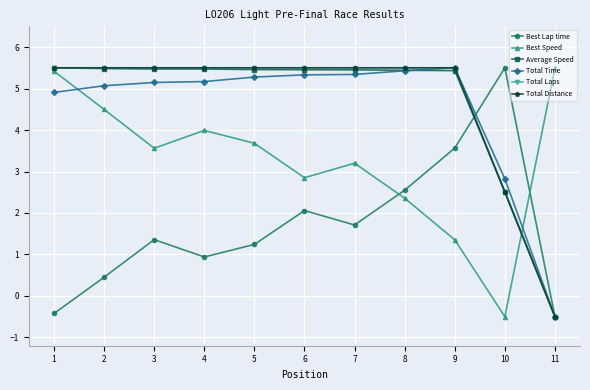

Reading left to right, list all the values displayed in this chart.

Best Lap time: 1=-0.4	2=0.5	3=1.4	4=0.9	5=1.2	6=2.1	7=1.7	8=2.5	9=3.6	10=5.5	11=-0.5
Best Speed: 1=5.4	2=4.5	3=3.6	4=4.0	5=3.7	6=2.9	7=3.2	8=2.4	9=1.4	10=-0.5	11=5.5
Average Speed: 1=5.5	2=5.5	3=5.5	4=5.5	5=5.5	6=5.5	7=5.5	8=5.4	9=5.4	10=2.5	11=-0.5
Total Time: 1=4.9	2=5.1	3=5.1	4=5.2	5=5.3	6=5.3	7=5.3	8=5.4	9=5.5	10=2.8	11=-0.5
Total Laps: 1=5.5	2=5.5	3=5.5	4=5.5	5=5.5	6=5.5	7=5.5	8=5.5	9=5.5	10=2.5	11=-0.5
Total Distance: 1=5.5	2=5.5	3=5.5	4=5.5	5=5.5	6=5.5	7=5.5	8=5.5	9=5.5	10=2.5	11=-0.5